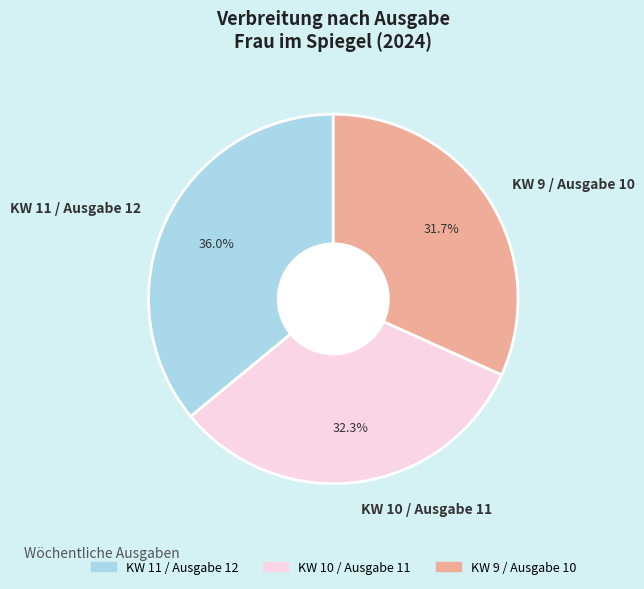

Which category has the smallest portion of the pie?

KW 9 / Ausgabe 10